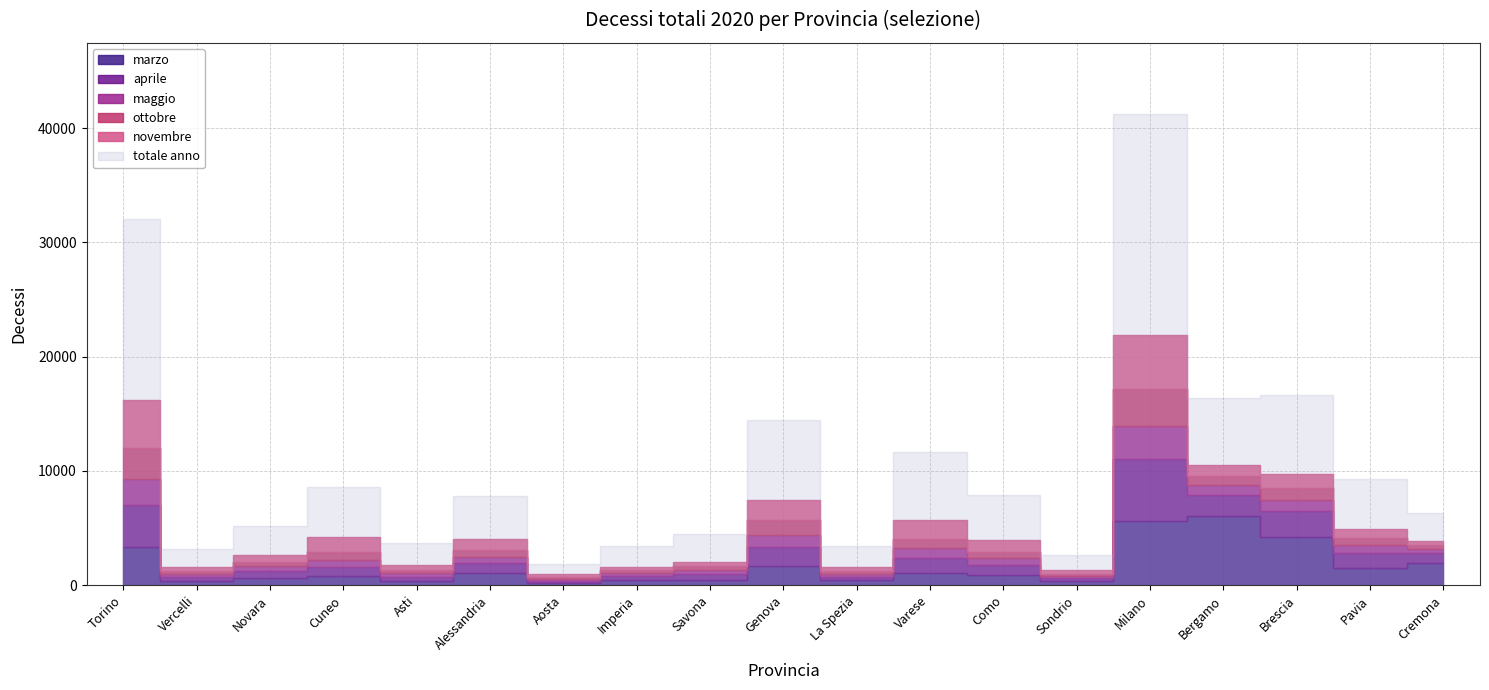

Between Aosta and Pavia, which is larger?

Pavia